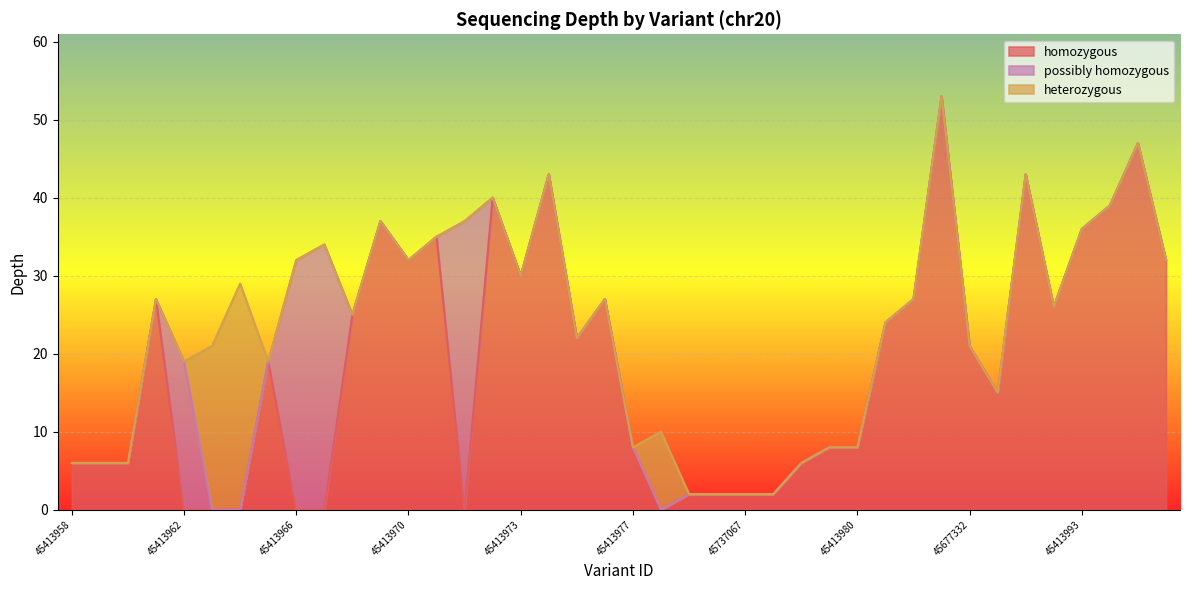

What is the highest value of the homozygous series?

53